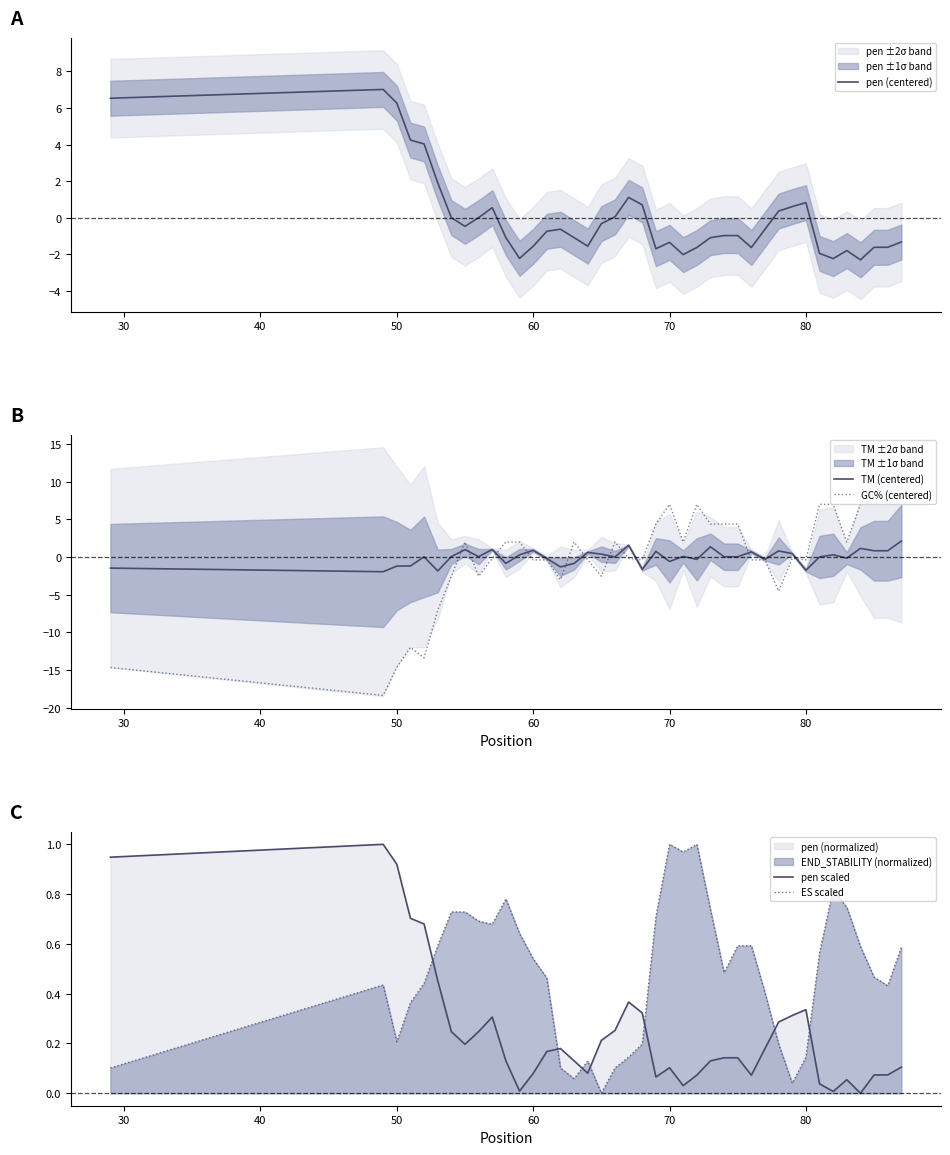

How many times do ES scaled and pen scaled cross each other?

7